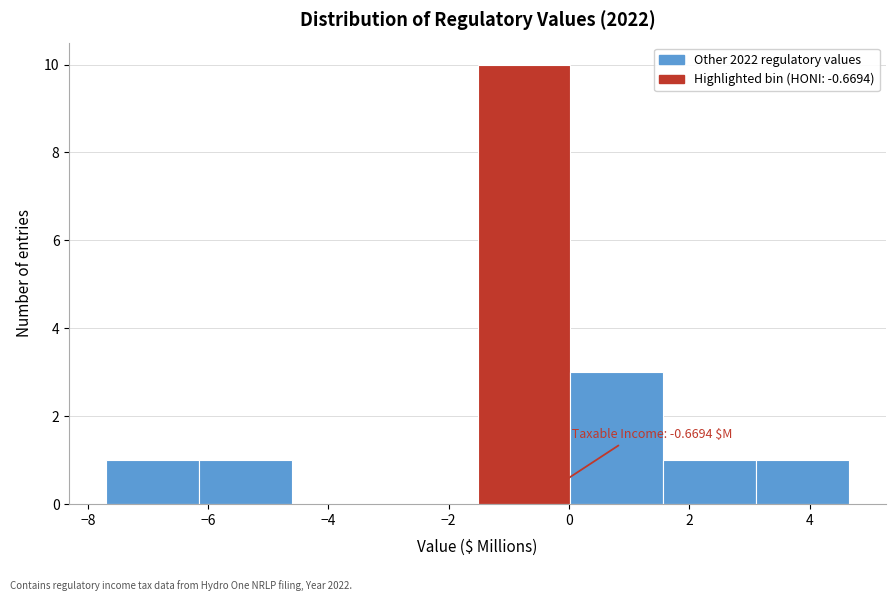

Which range on the x-axis has the tallest bar?

-1.6 to 0.0